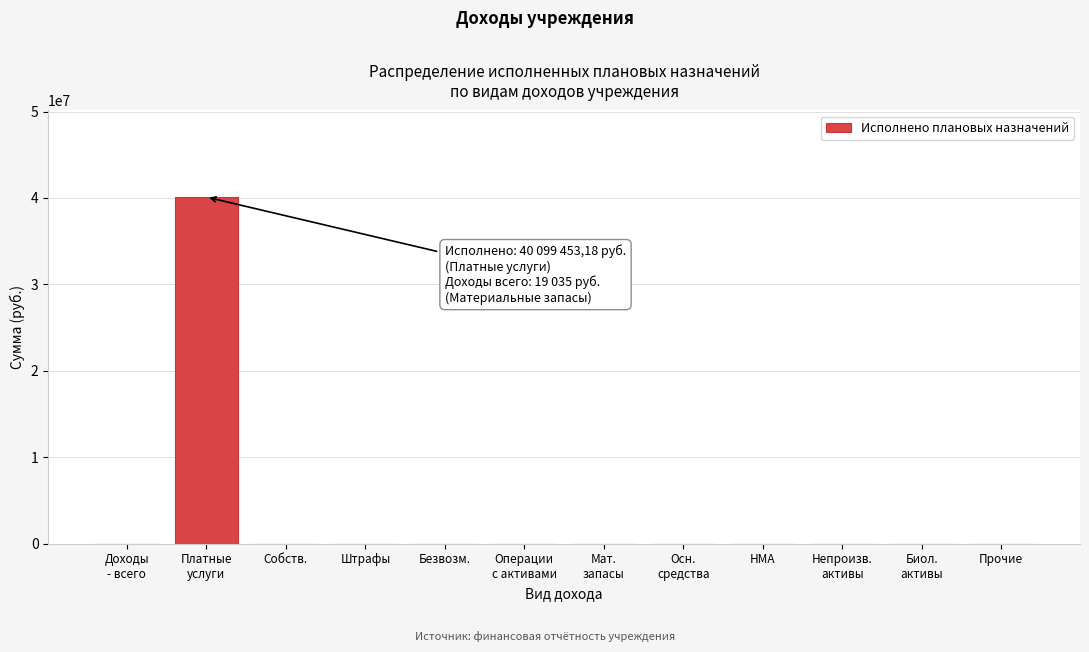

What is the sum of all values?

40137523.2